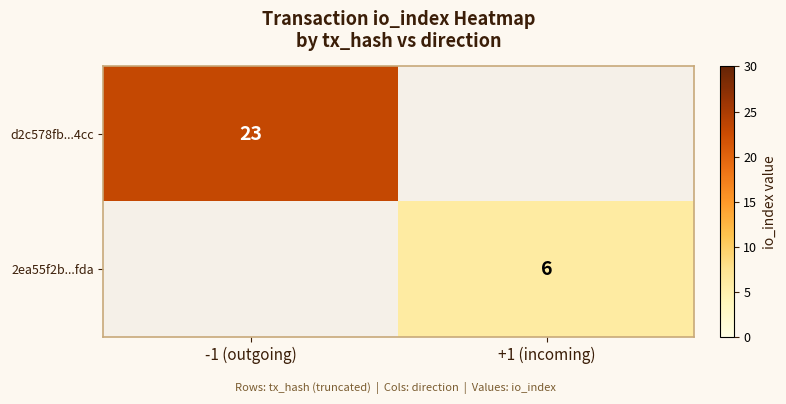

What is the greatest value displayed?

23.0